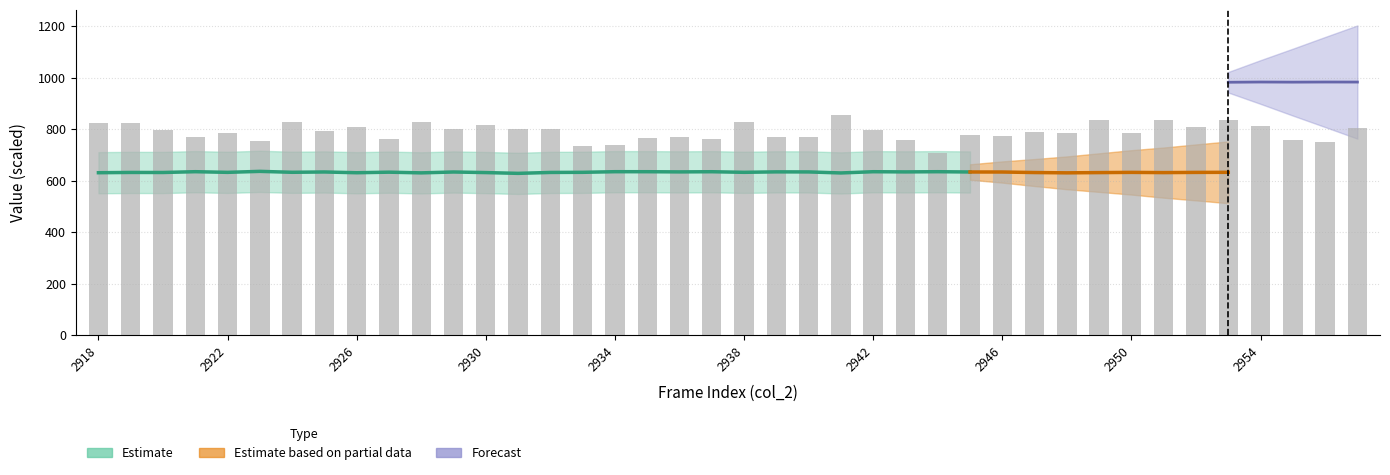

What is the sum of all values?

31605.3